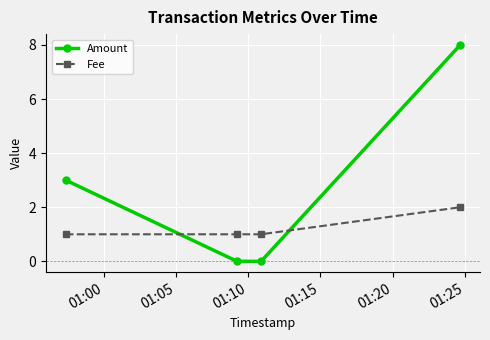

Which series has the largest range (max minus min)?

Amount